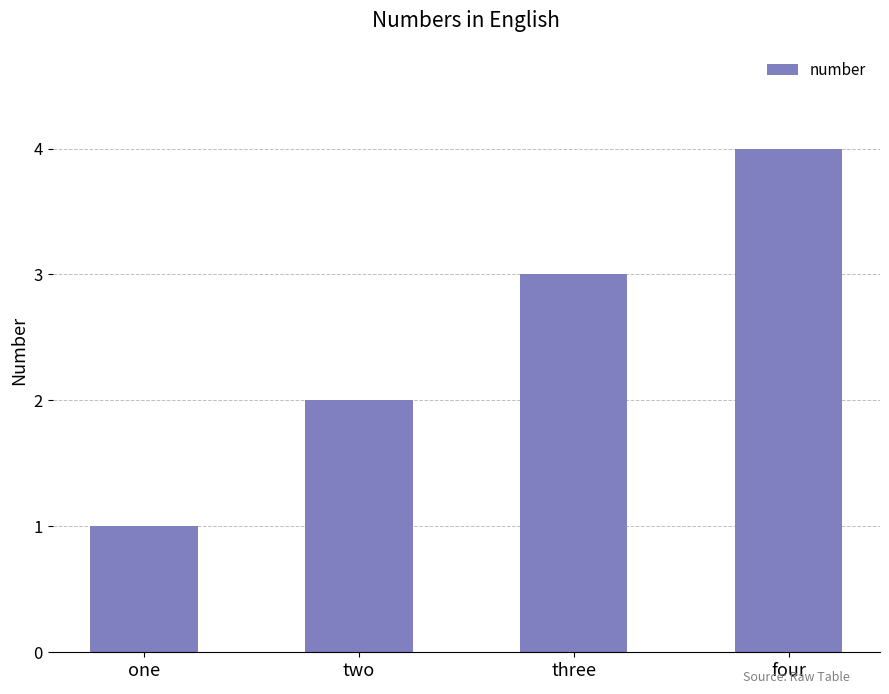

What is the greatest value displayed?

4